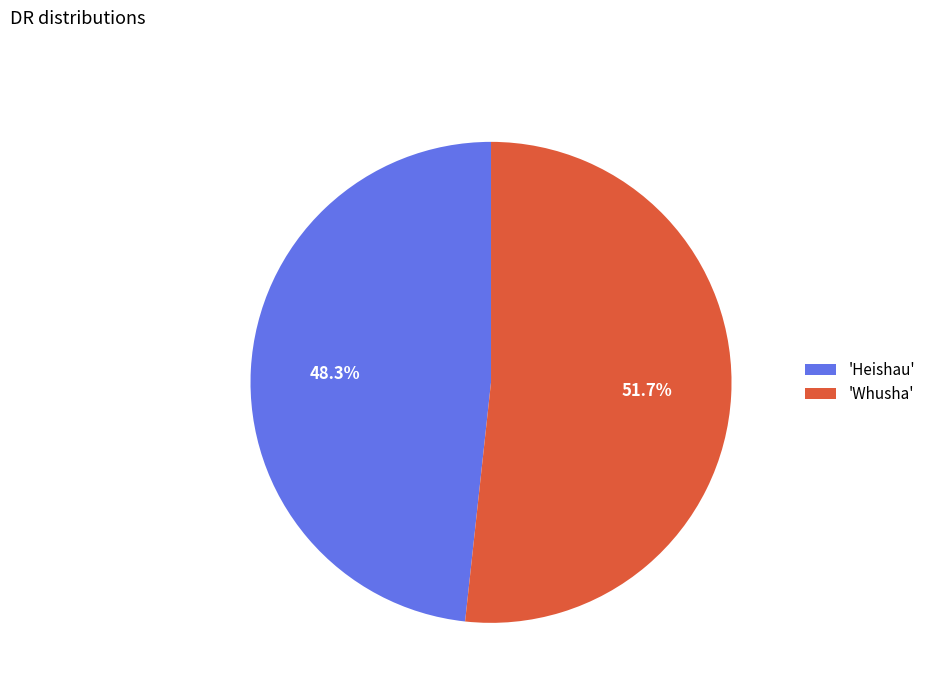

Which category has the smallest portion of the pie?

'Heishau'